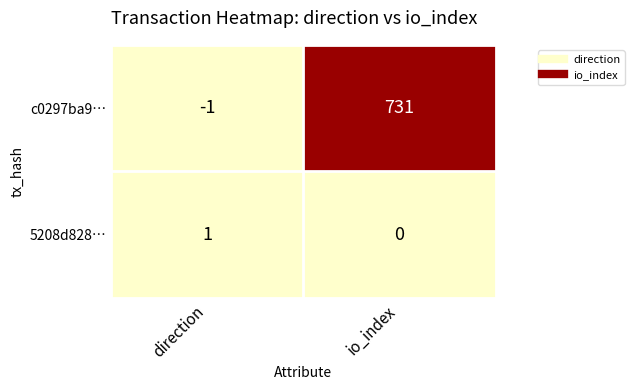

At which category is the sum across all series the highest?

io_index